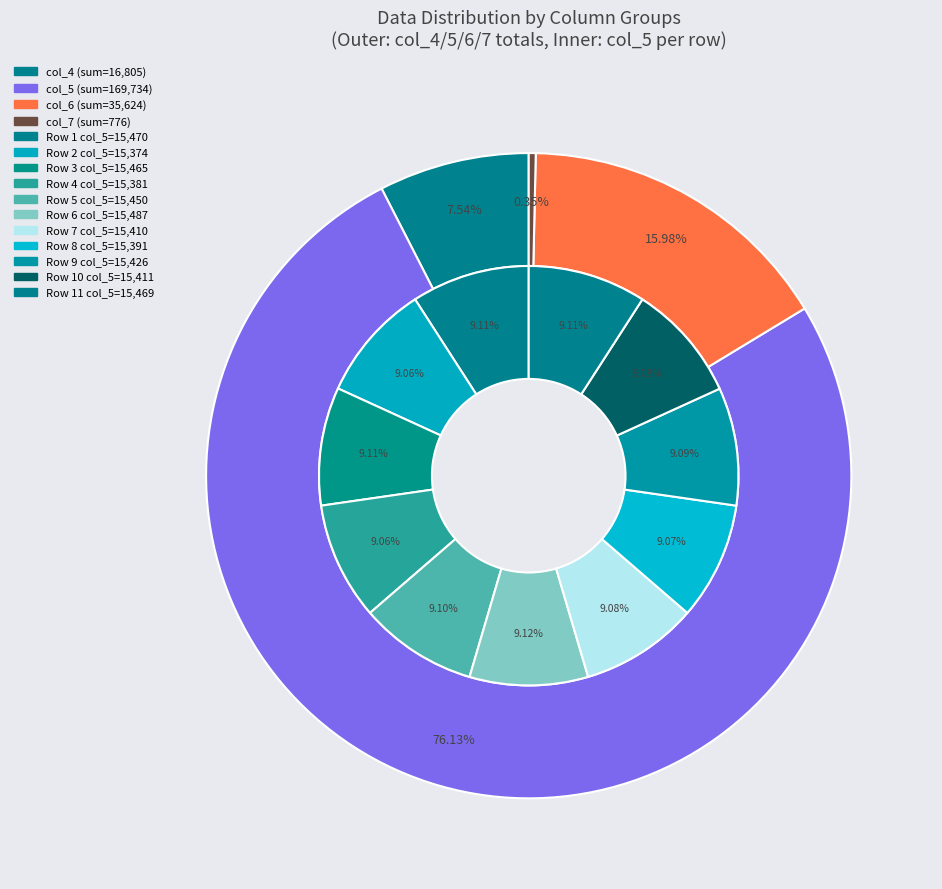

Count the number of slices in the pie.

11